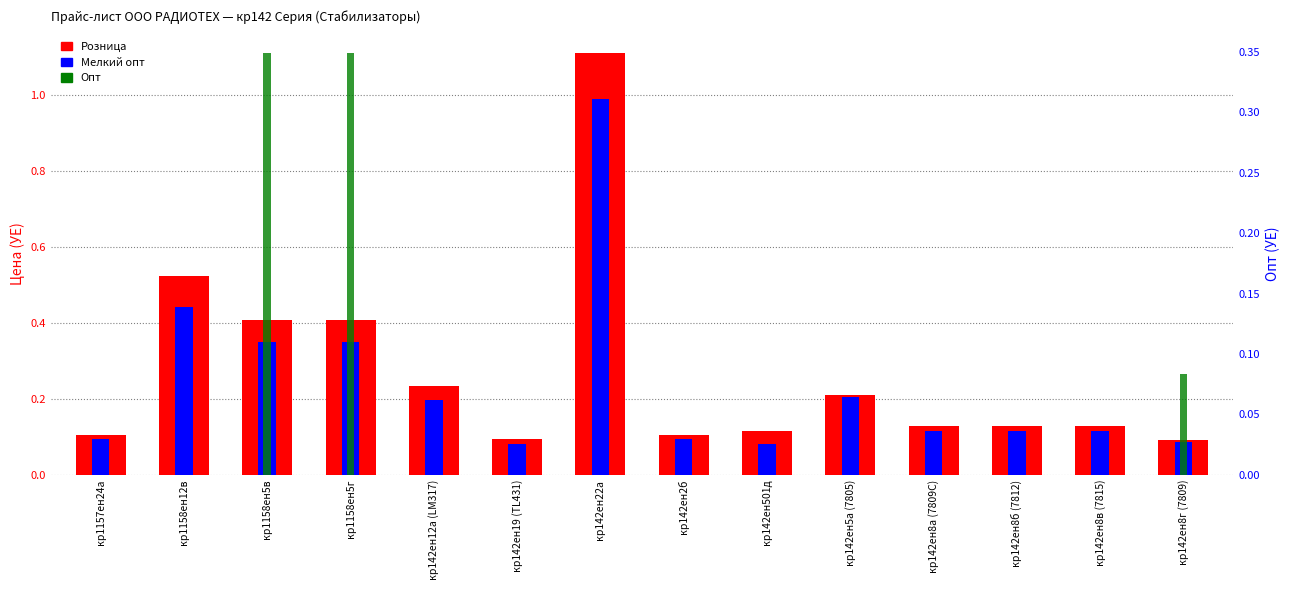

Reading right to left, transcribe all the data shown in this chart.

Розница: кр142ен8г (7809)=0.1	кр142ен8в (7815)=0.1	кр142ен8б (7812)=0.1	кр142ен8а (7809C)=0.1	кр142ен5а (7805)=0.2	кр142ен501д=0.1	кр142ен2б=0.1	кр142ен22а=1.1	кр142ен19 (ТL431)=0.1	кр142ен12а (LM317)=0.2	кр1158ен5г=0.4	кр1158ен5в=0.4	кр1158ен12в=0.5	кр1157ен24а=0.1
Мелкий опт: кр142ен8г (7809)=0.1	кр142ен8в (7815)=0.1	кр142ен8б (7812)=0.1	кр142ен8а (7809C)=0.1	кр142ен5а (7805)=0.2	кр142ен501д=0.1	кр142ен2б=0.1	кр142ен22а=1.0	кр142ен19 (ТL431)=0.1	кр142ен12а (LM317)=0.2	кр1158ен5г=0.3	кр1158ен5в=0.3	кр1158ен12в=0.4	кр1157ен24а=0.1
Опт: кр142ен8г (7809)=0.1	кр142ен8в (7815)=0.0	кр142ен8б (7812)=0.0	кр142ен8а (7809C)=0.0	кр142ен5а (7805)=0.0	кр142ен501д=0.0	кр142ен2б=0.0	кр142ен22а=0.0	кр142ен19 (ТL431)=0.0	кр142ен12а (LM317)=0.0	кр1158ен5г=0.3	кр1158ен5в=0.3	кр1158ен12в=0.0	кр1157ен24а=0.0